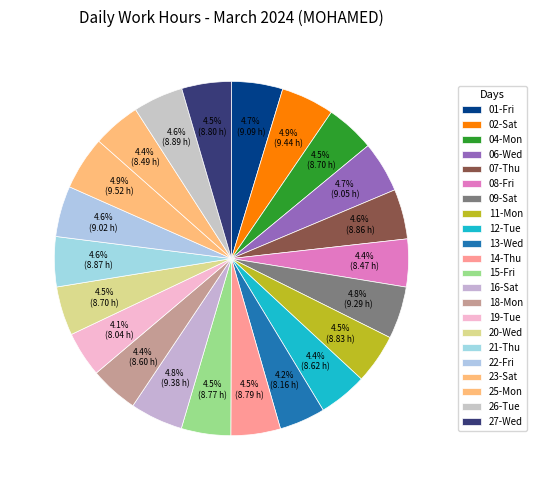

What percentage is the 22-Fri slice, to the nearest percent?

5%